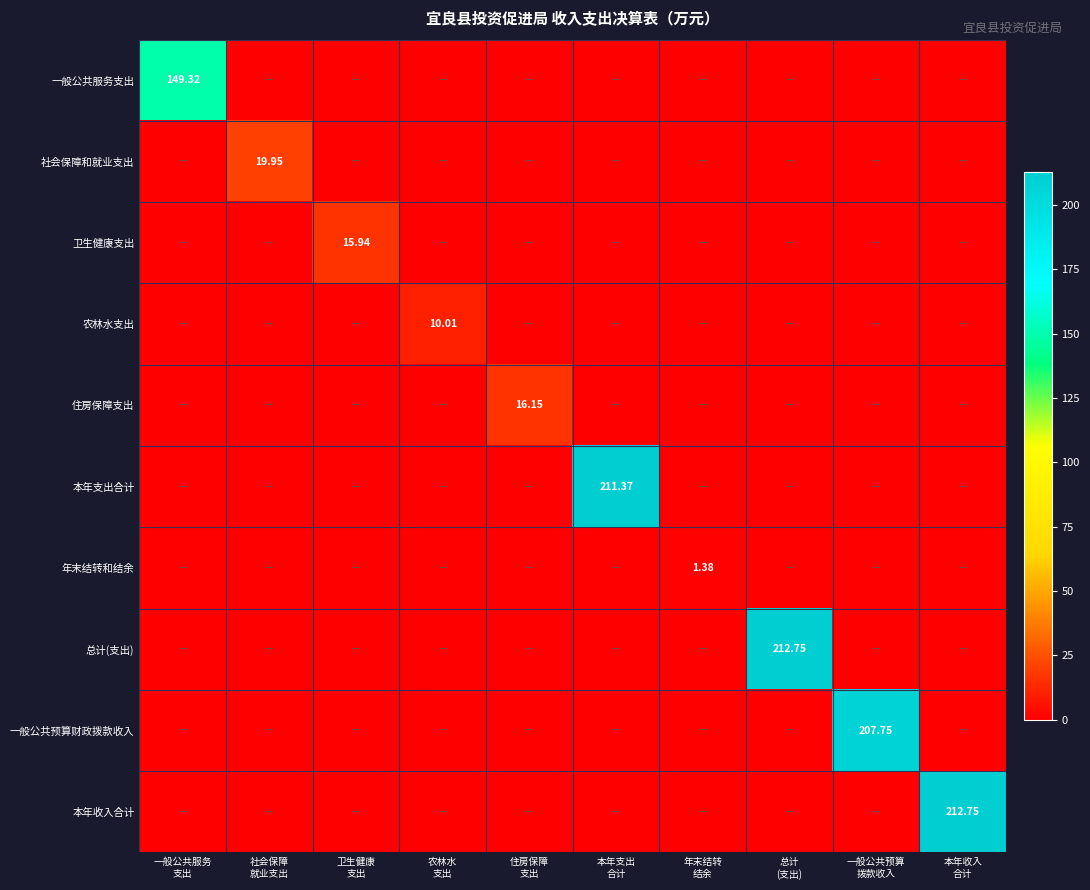

Where is 总计(支出) nearest to the value 106?

一般公共服务 支出